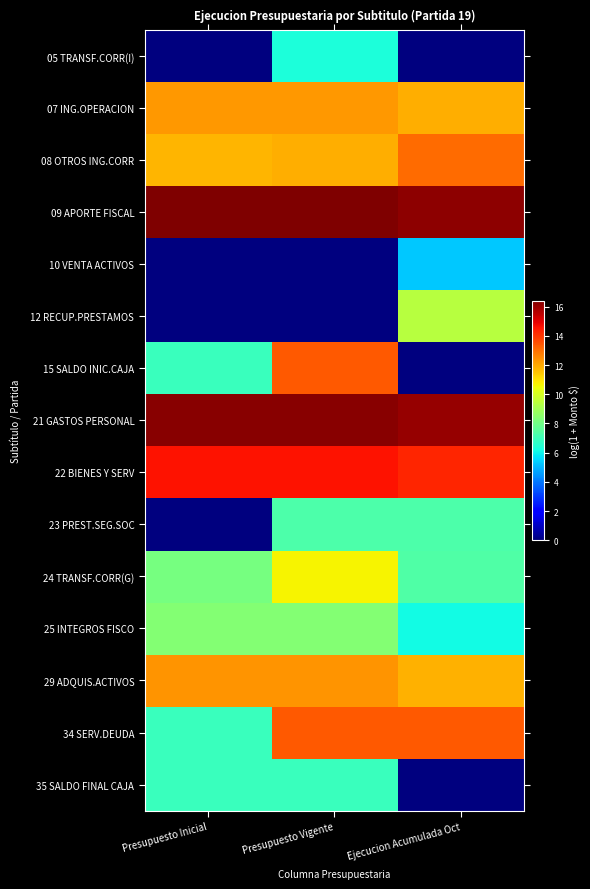

List the series in order of their peak value, lowest first.

10 VENTA ACTIVOS, 05 TRANSF.CORR(I), 35 SALDO FINAL CAJA, 23 PREST.SEG.SOC, 25 INTEGROS FISCO, 12 RECUP.PRESTAMOS, 24 TRANSF.CORR(G), 07 ING.OPERACION, 29 ADQUIS.ACTIVOS, 08 OTROS ING.CORR, 15 SALDO INIC.CAJA, 34 SERV.DEUDA, 22 BIENES Y SERV, 21 GASTOS PERSONAL, 09 APORTE FISCAL